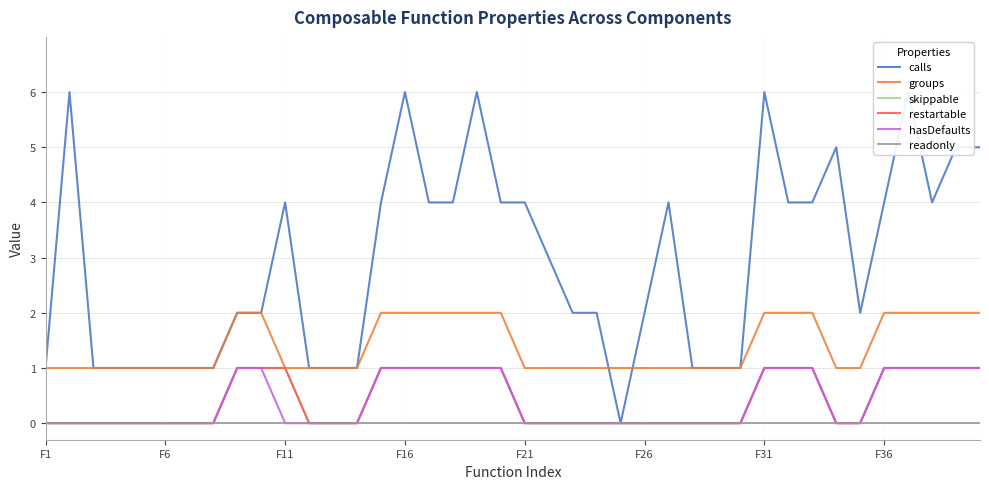

Which series changed the most between 32 and 36?

calls